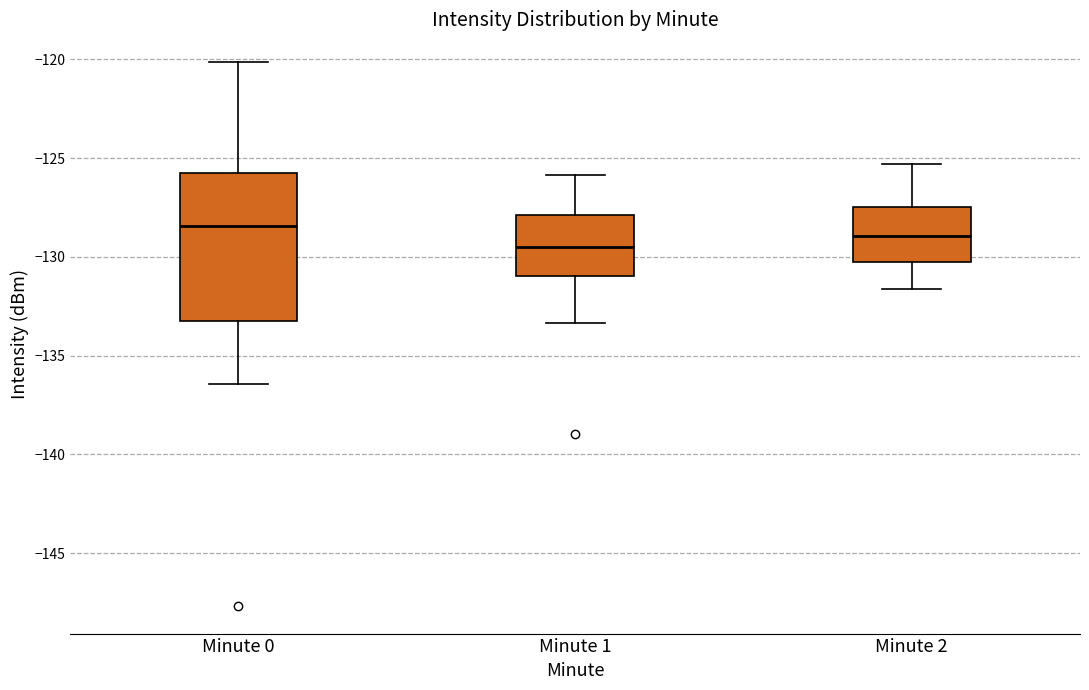

Reading left to right, transcribe this box plot: for each box, give where its median line is, the range the box spans, and where its two whiskers end, as read against the y-axis. The values are not printed on the chart, so give them approximately, as read against the axis.

Minute 0: median -128.5, box -133.5 to -126.0, whiskers -136.5 to -120.0
Minute 1: median -129.5, box -131.0 to -128.0, whiskers -133.5 to -126.0
Minute 2: median -129.0, box -130.0 to -127.5, whiskers -131.5 to -125.5